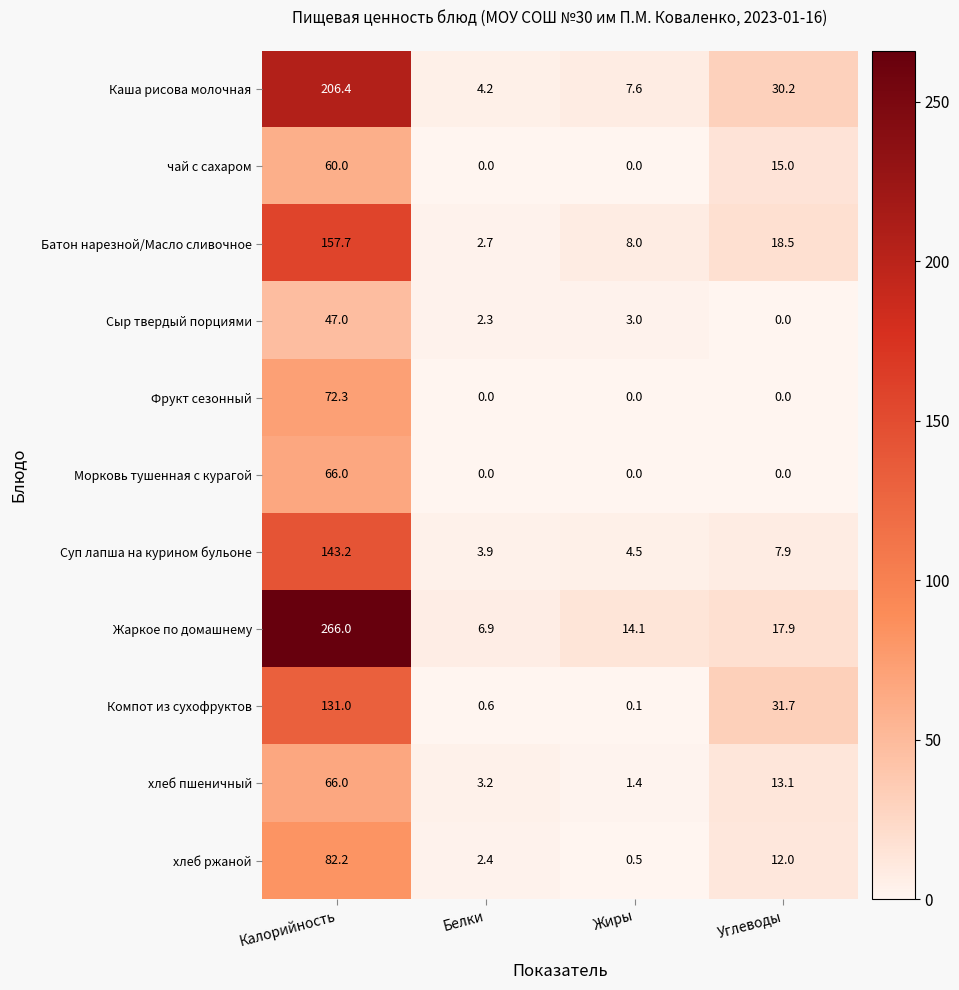

Which label corresponds to the largest value in the chart?

Калорийность